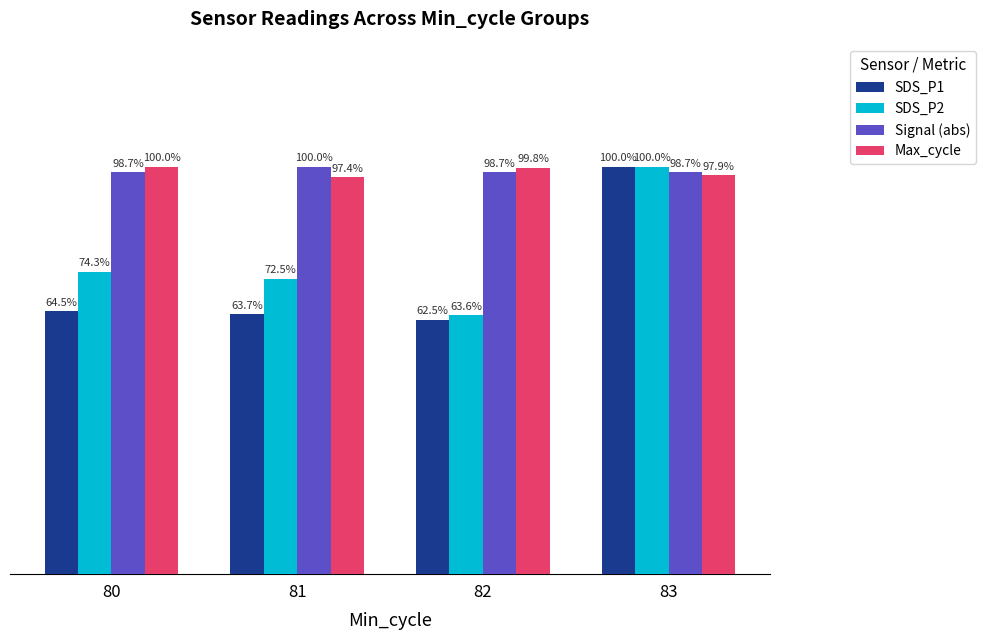

Which series has the largest total across all categories?

Signal (abs)